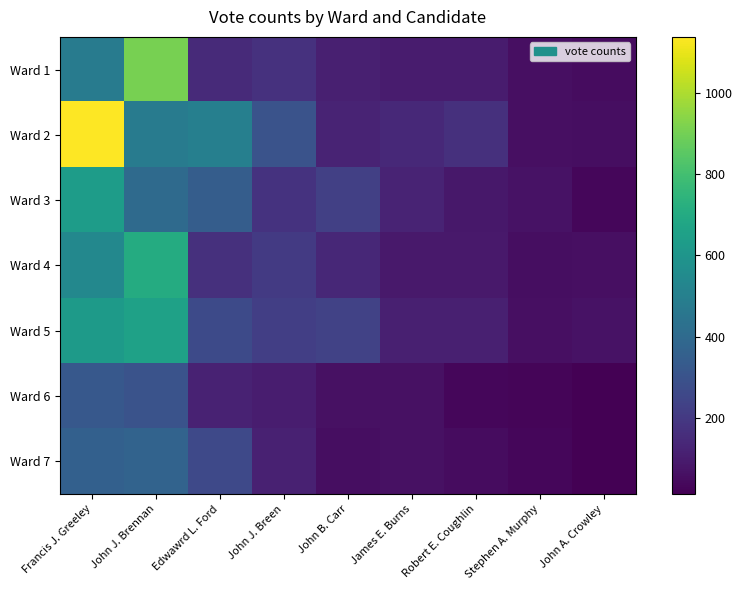

Which series has the widest spread of values?

Ward 2